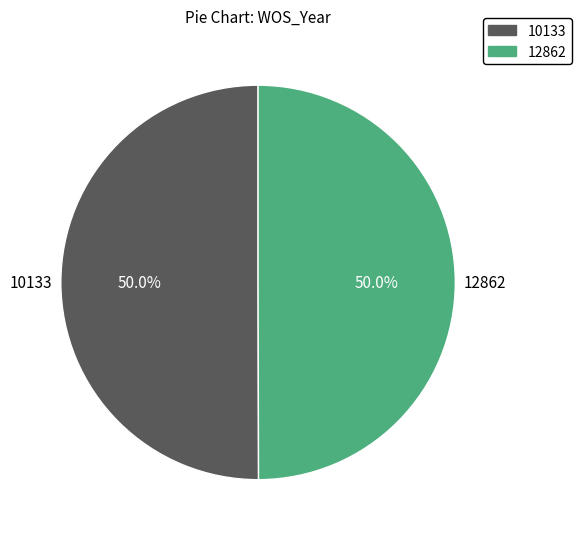

Is it true that 10133 is 56% of the pie?

False